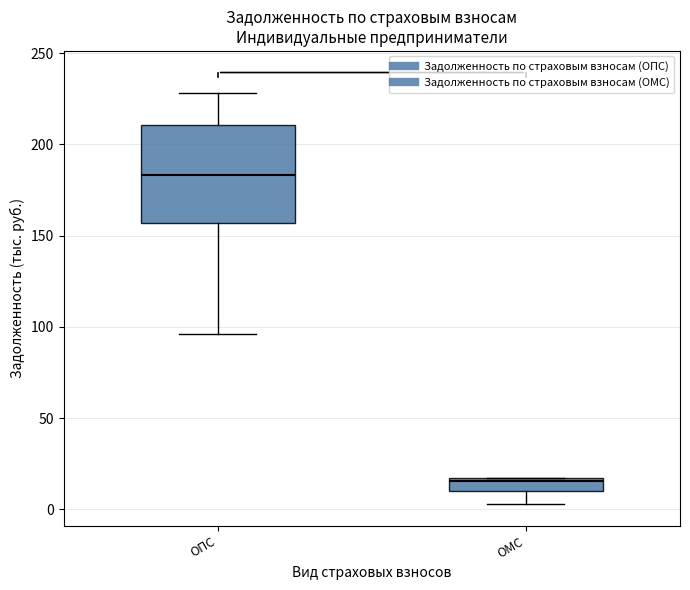

Where does the lower whisker of the box for ОМС end on the y-axis? The values are not printed on the chart, so give them approximately, as read against the axis.

5